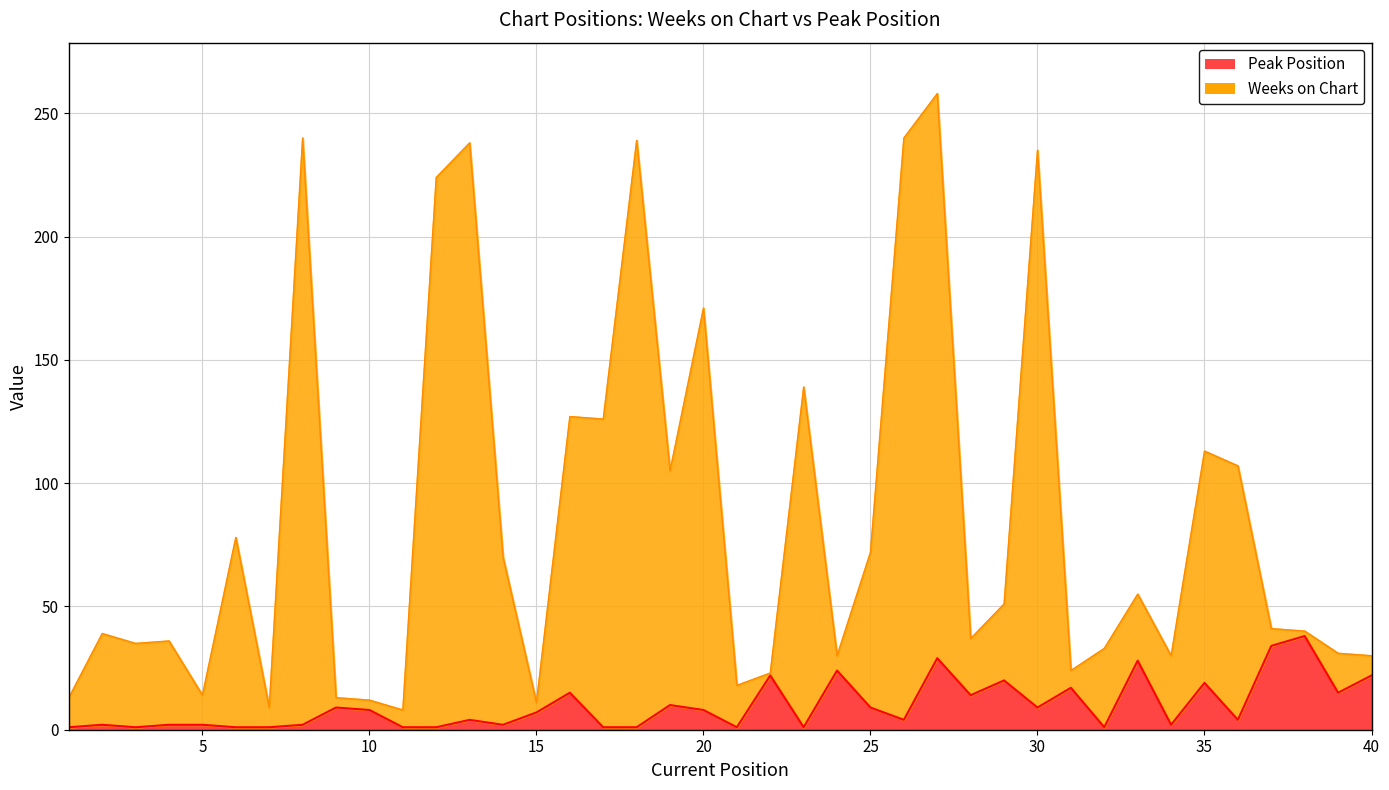

True or false: Peak Position has more than 0 interior local peaks.

True